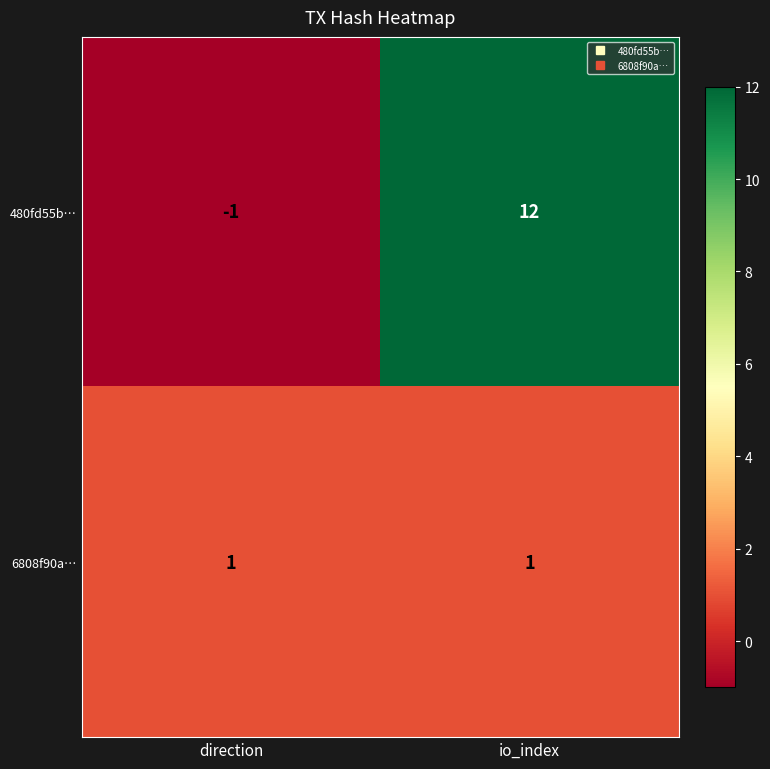

The value of 480fd55b… at io_index is 12. True or false?

True